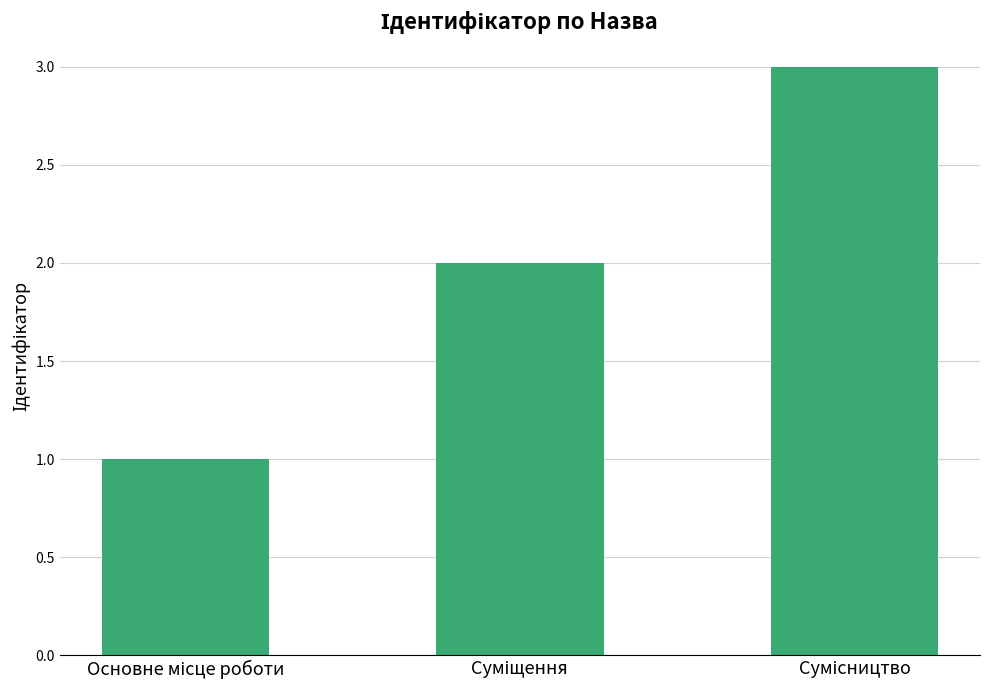

What is the greatest value displayed?

3